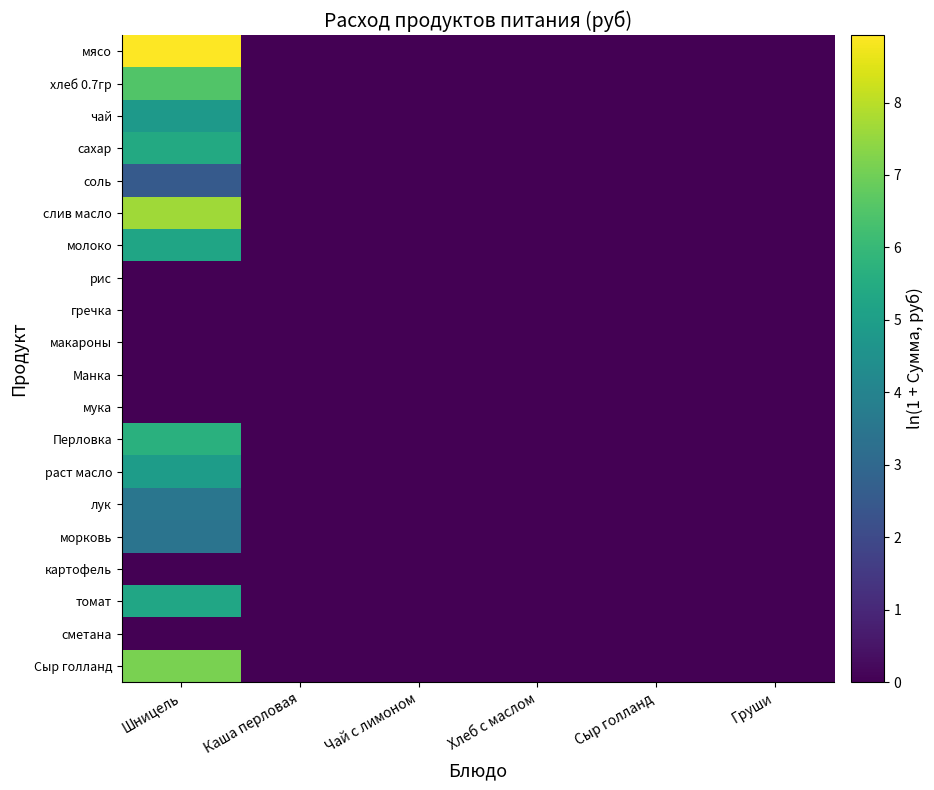

Rank the series by their maximum value, from highest to lowest.

мясо, слив масло, Сыр голланд, хлеб 0.7гр, Перловка, сахар, томат, молоко, раст масло, чай, лук, морковь, соль, рис, гречка, макароны, Манка, мука, картофель, сметана